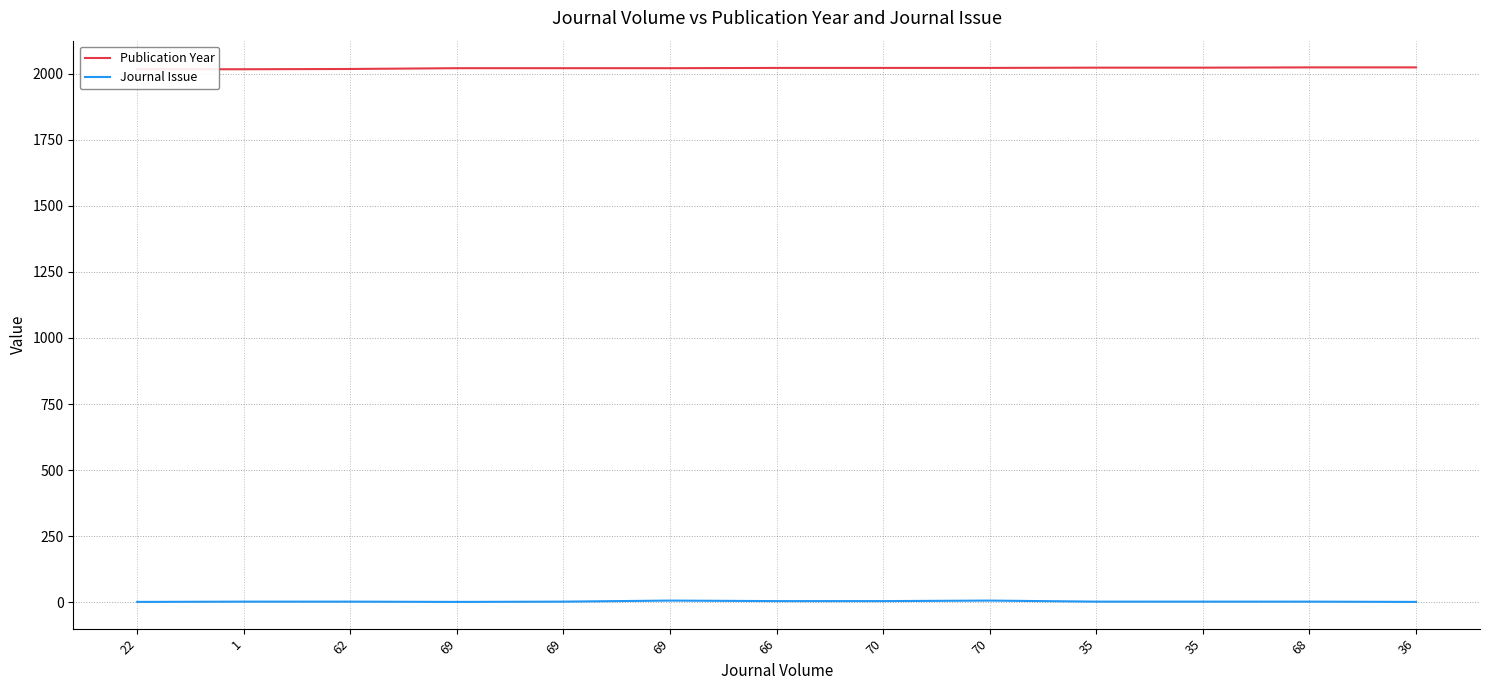

At which category does the chart reach its minimum across all series?

22